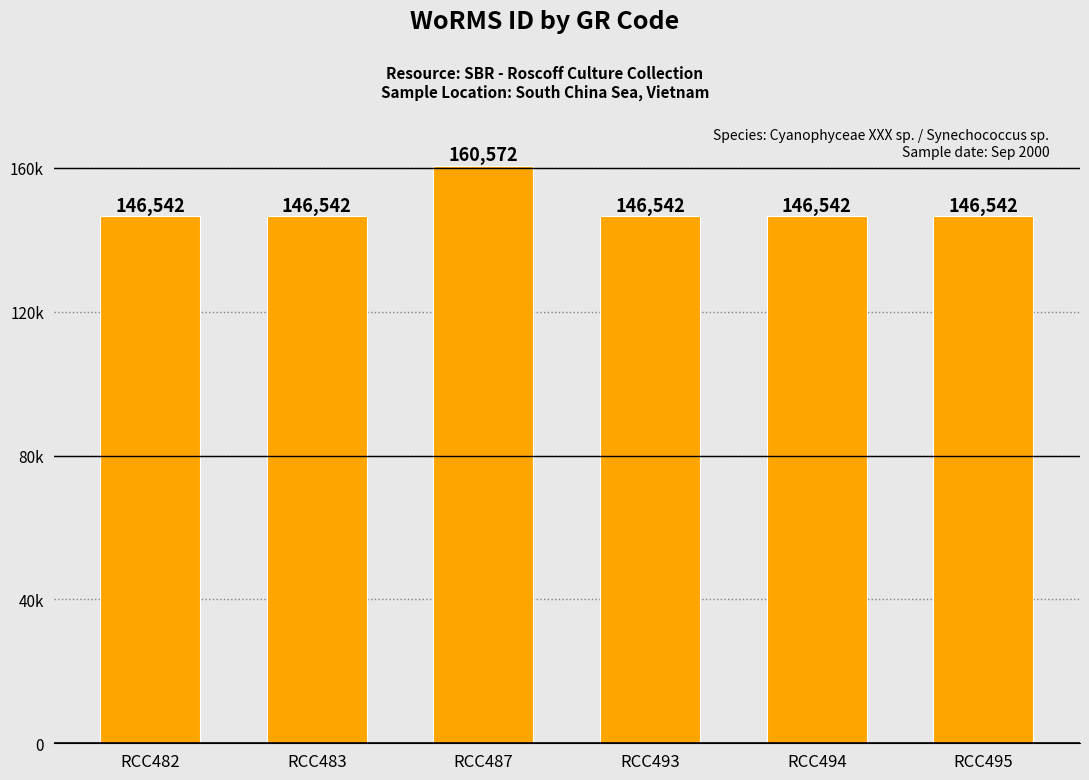

Rank the categories by value from lowest to highest.

RCC482, RCC483, RCC493, RCC494, RCC495, RCC487